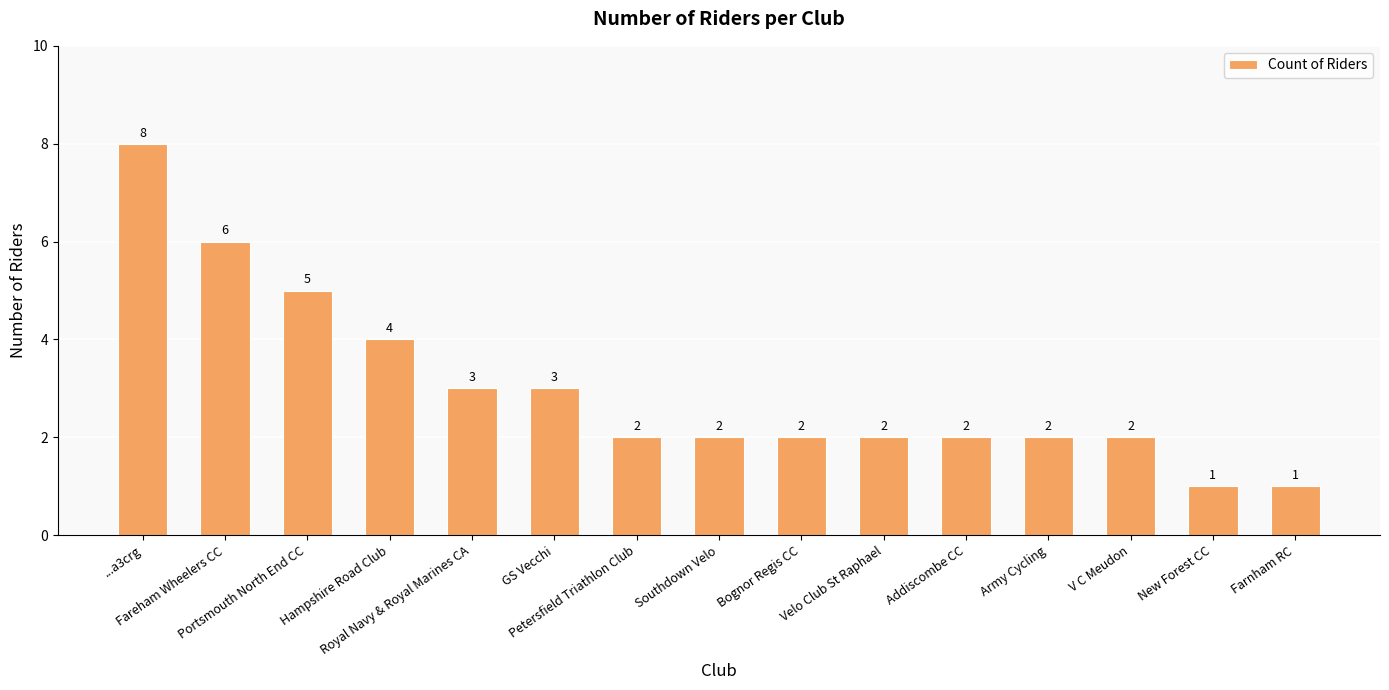

True or false: the data shows 2 at Petersfield Triathlon Club.

True